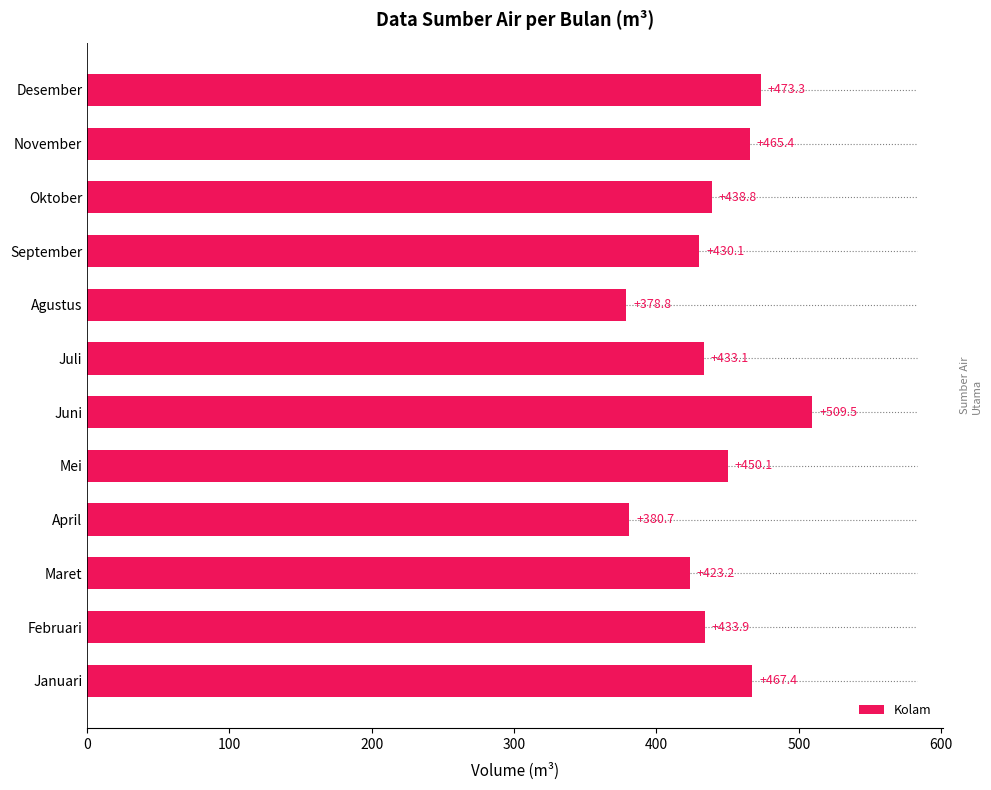

What is the minimum value shown in the chart?

378.8